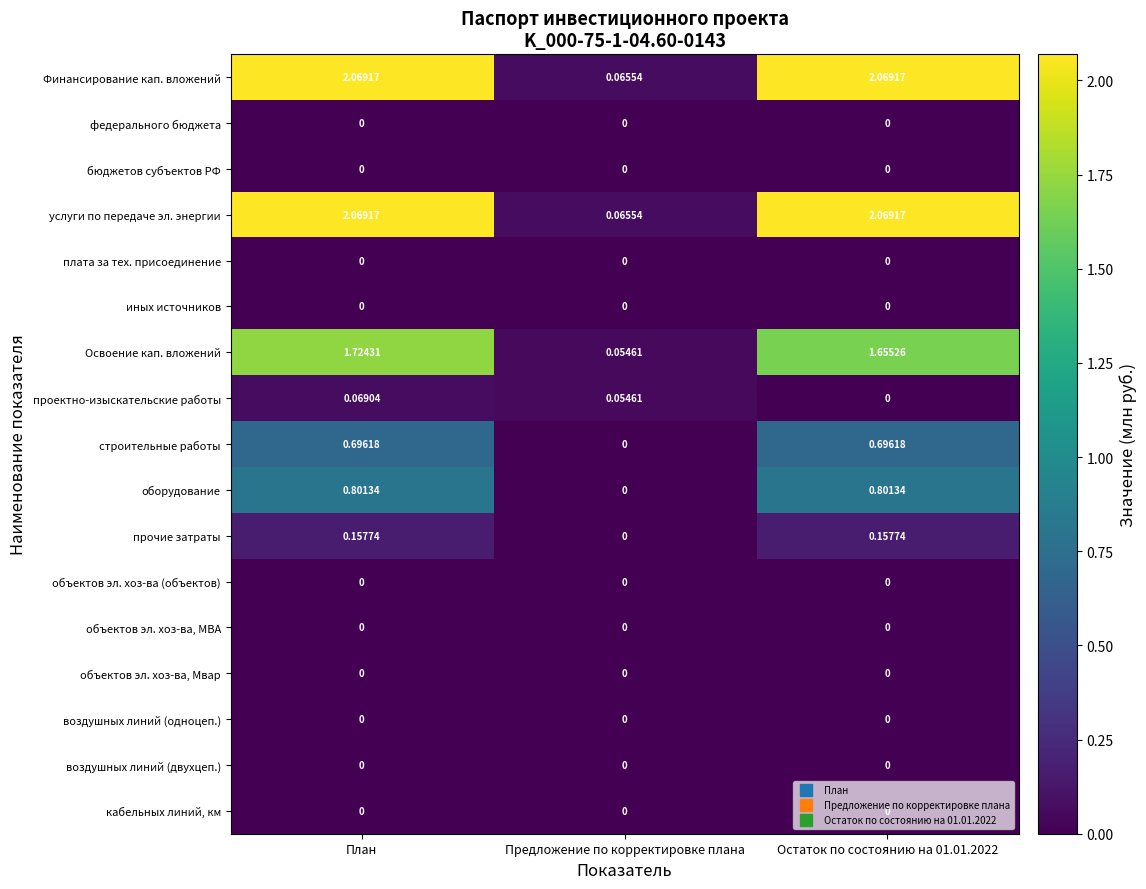

Which series changed the most between План and Остаток по состоянию на 01.01.2022?

Освоение кап. вложений